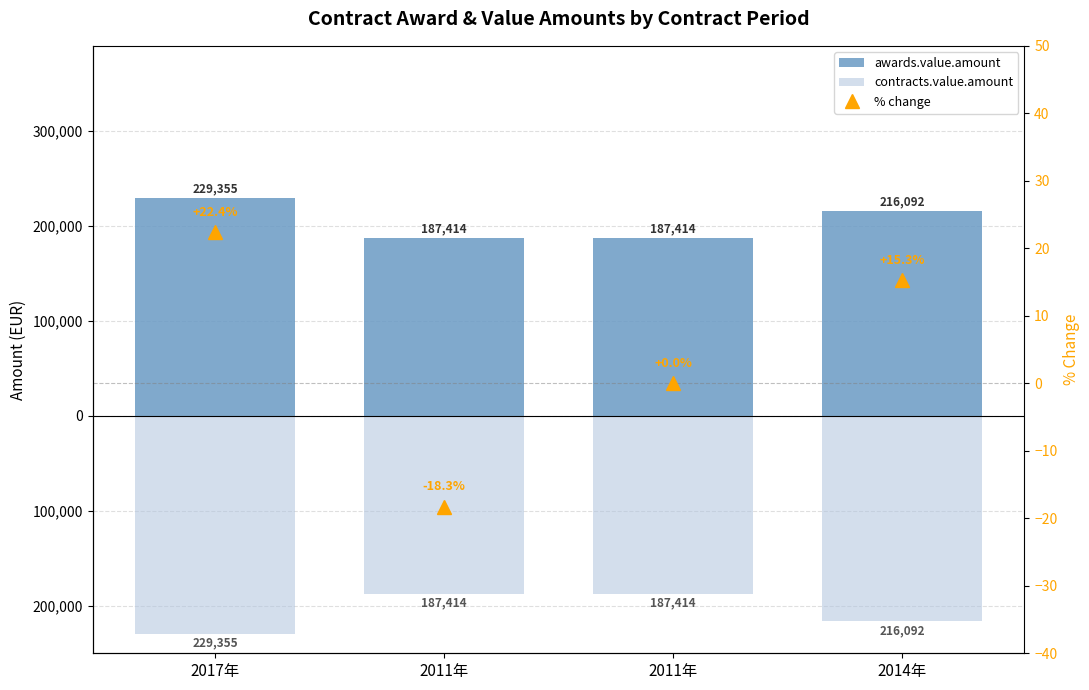

What is the smallest value displayed?

-229355.6